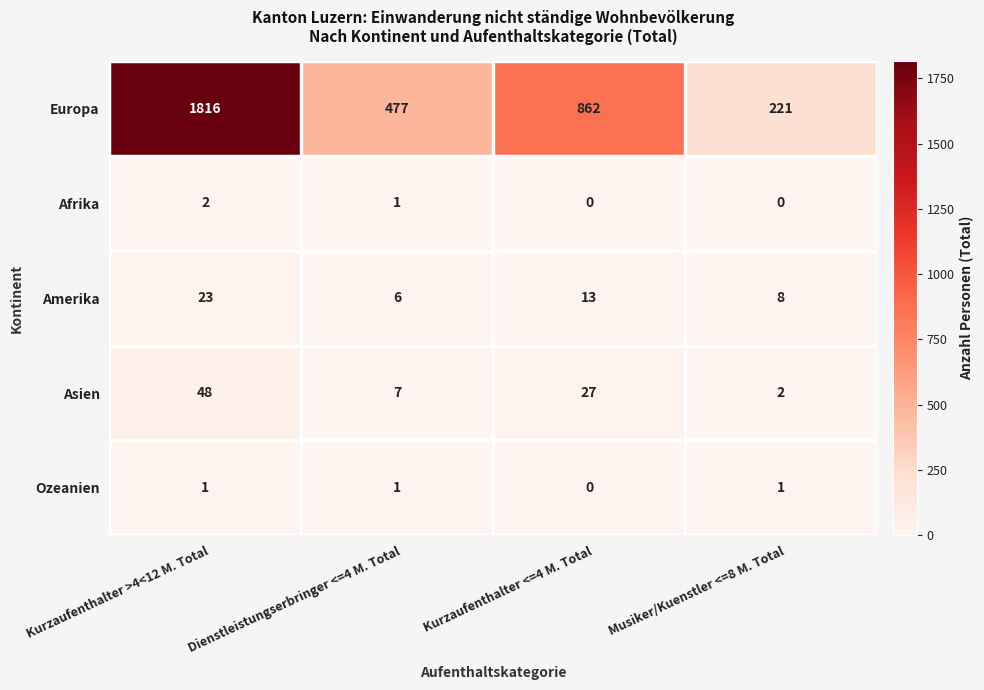

What is the difference between the highest and lowest values at Kurzaufenthalter <=4 M. Total?

862